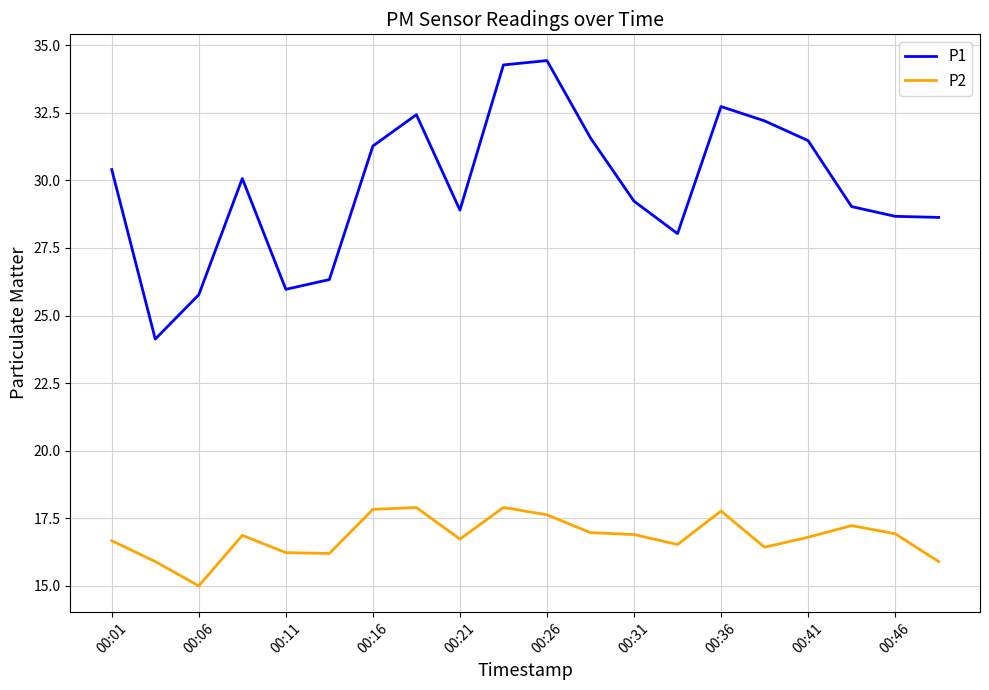

Which series has the largest total across all categories?

P1